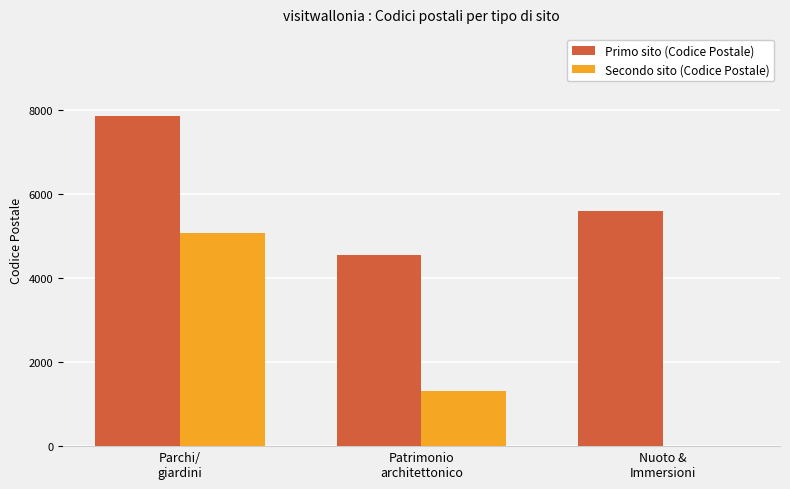

Which series has the largest range (max minus min)?

Secondo sito (Codice Postale)